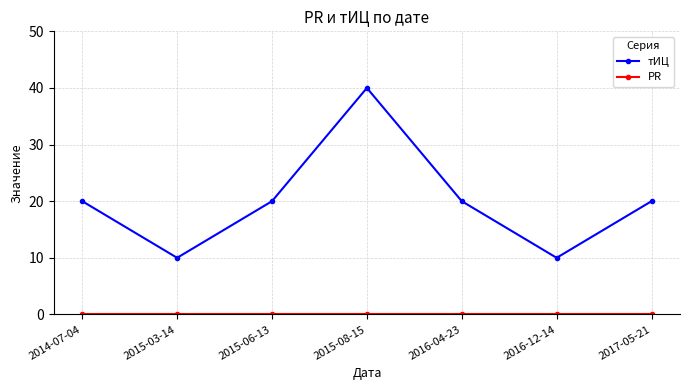

What is the maximum value shown in the chart?

40